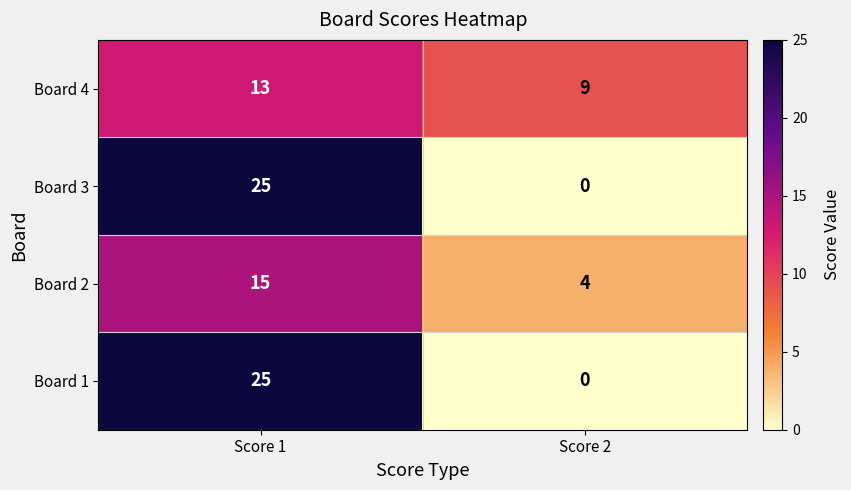

What is the total value across all series at Score 1?

78